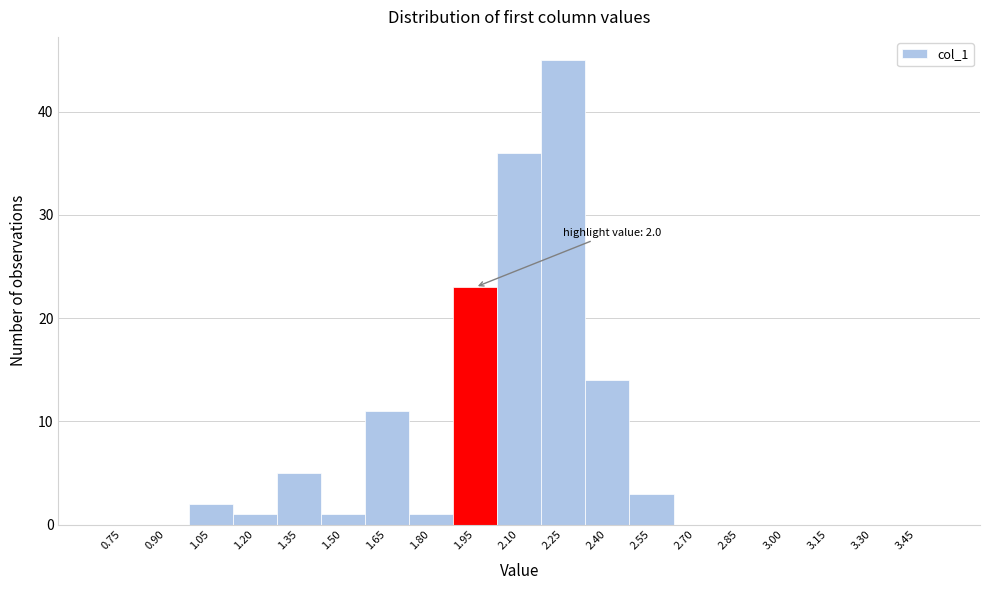

Over which range of the x-axis is the bar tallest?

2.175 to 2.325